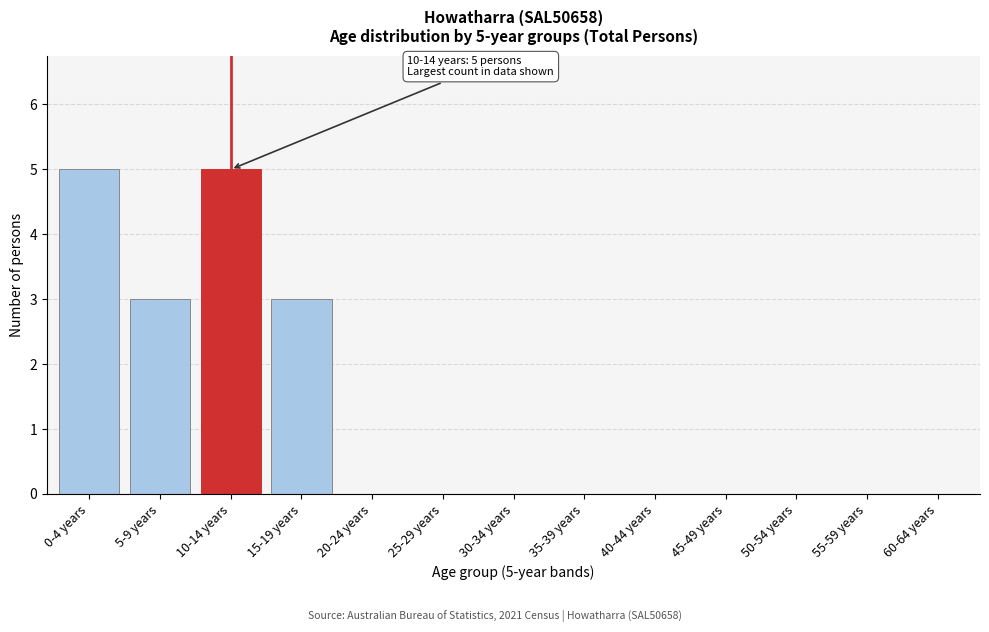

Which has a higher value, 0-4 years or 20-24 years?

0-4 years